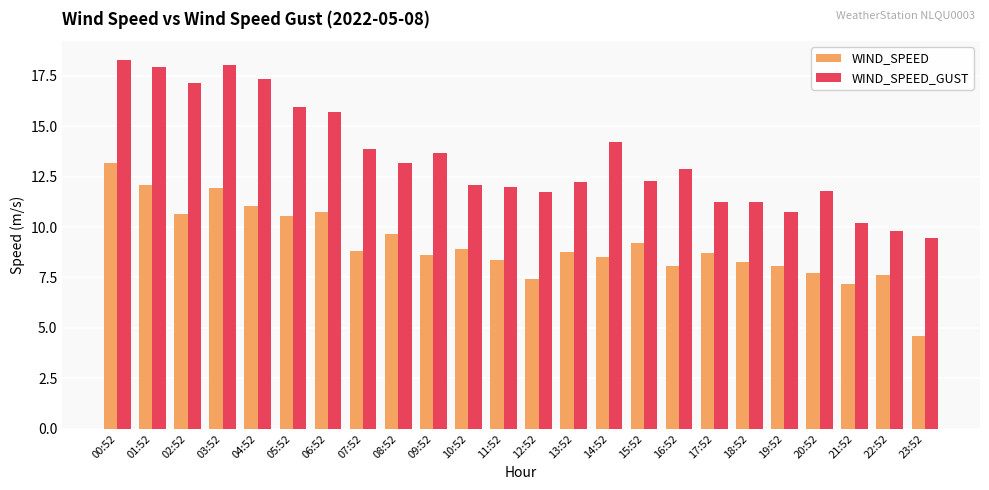

What is the average value of the WIND_SPEED_GUST series?

13.5